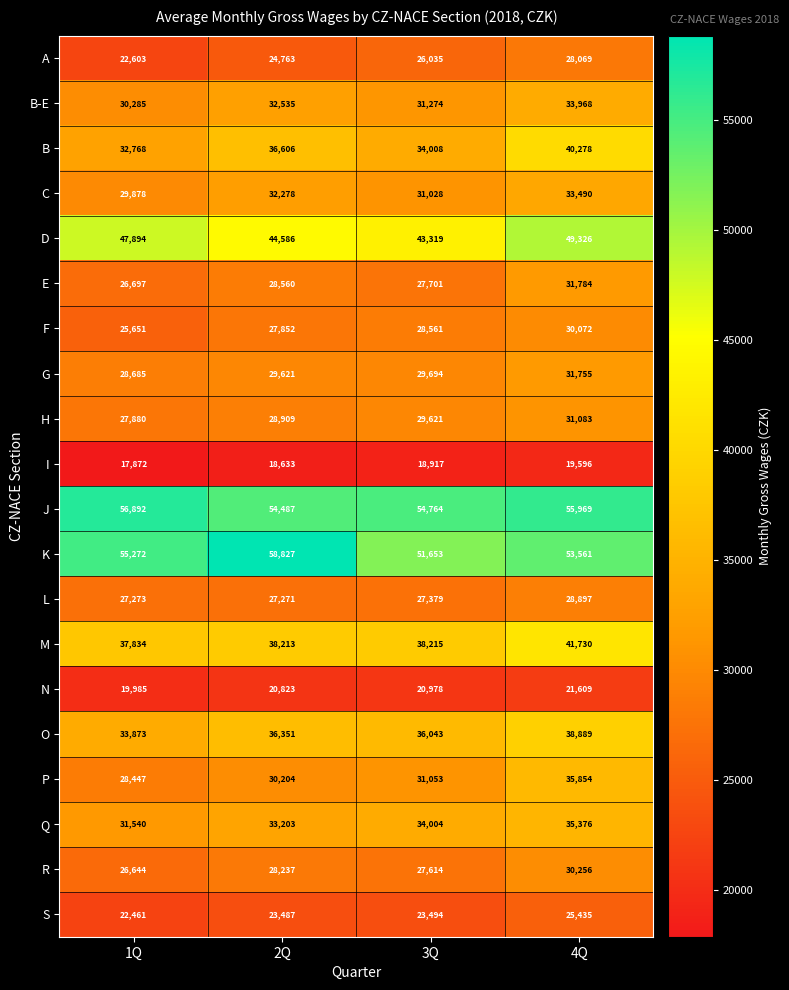

What is the average value of the F series?

28034